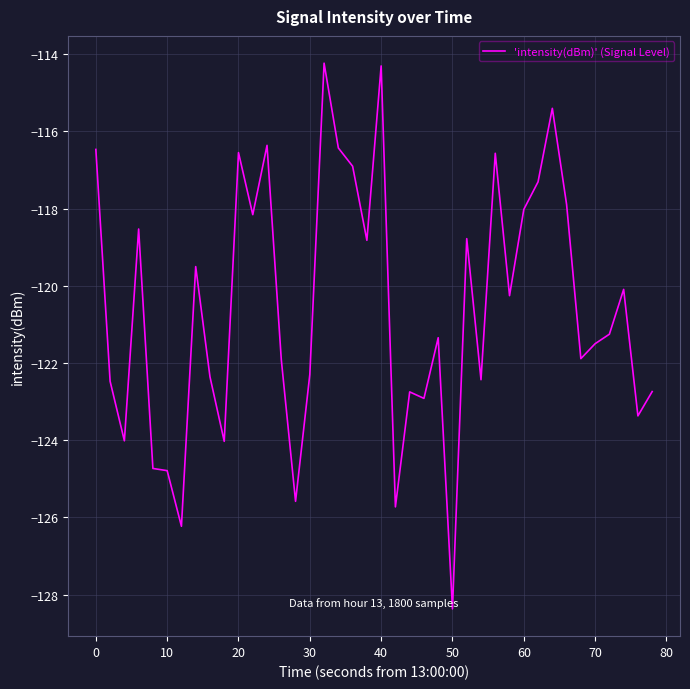

What is the sum of all values?

-4823.3